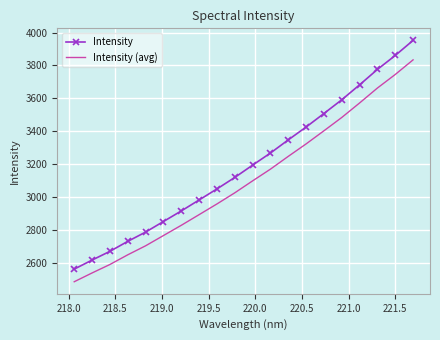

True or false: Intensity and Intensity (avg) cross at least once.

False